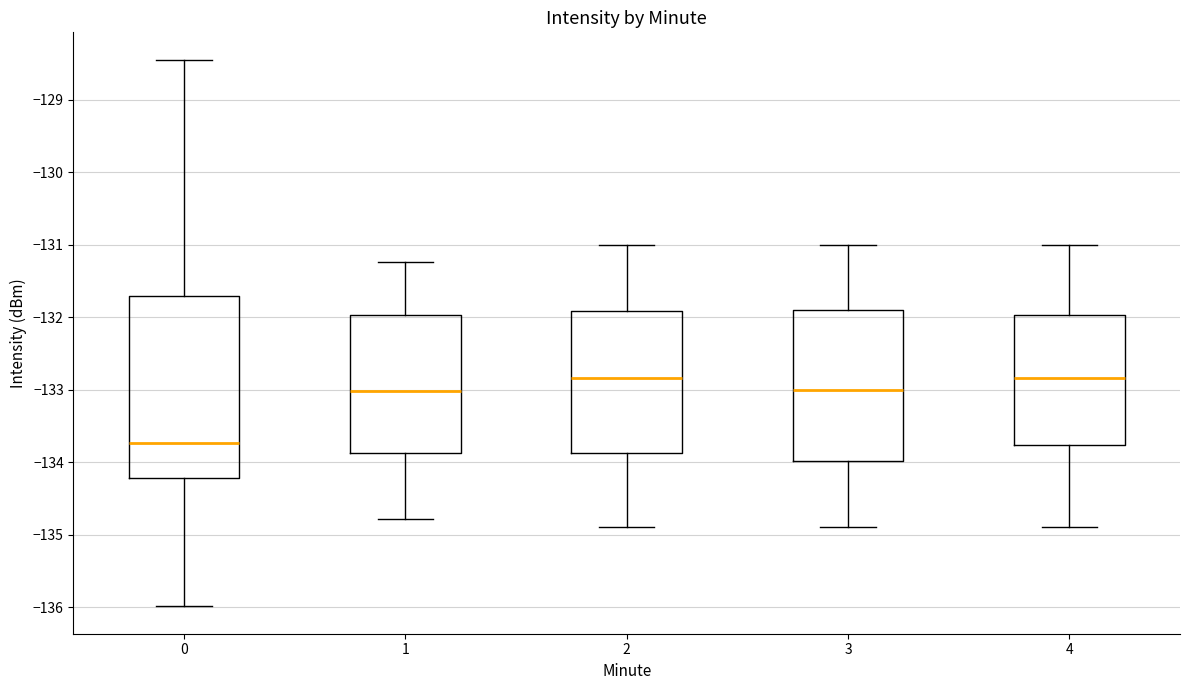

Reading left to right, read every box against the y-axis: the position of its median line, the range the box covers, and the ends of its whiskers. The values are not printed on the chart, so give them approximately, as read against the axis.

0: median -133.7, box -134.2 to -131.7, whiskers -136.0 to -128.5
1: median -133.0, box -133.9 to -132.0, whiskers -134.8 to -131.2
2: median -132.8, box -133.9 to -131.9, whiskers -134.9 to -131.0
3: median -133.0, box -134.0 to -131.9, whiskers -134.9 to -131.0
4: median -132.8, box -133.8 to -132.0, whiskers -134.9 to -131.0